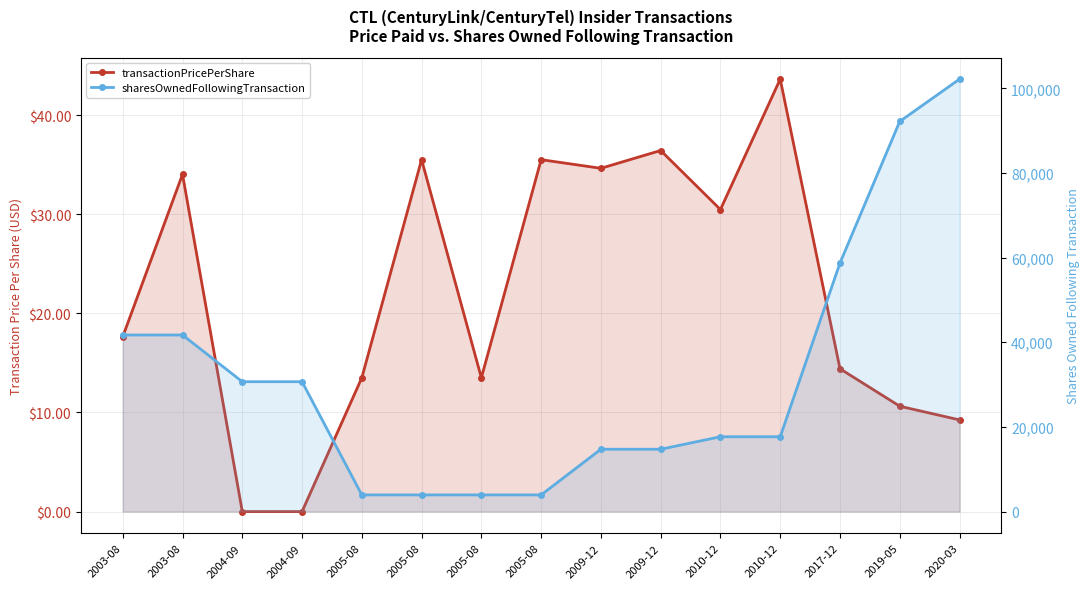

Reading left to right, list all the values displayed in this chart.

transactionPricePerShare: 17.6	34.0	0.0	0.0	13.5	35.5	13.5	35.5	34.6	36.4	30.5	43.6	14.4	10.6	9.2
sharesOwnedFollowingTransaction: 41725.0	41725.0	30685.0	30685.0	3941.0	3941.0	3941.0	3941.0	14733.0	14733.0	17681.0	17681.0	58722.0	92172.0	102172.0